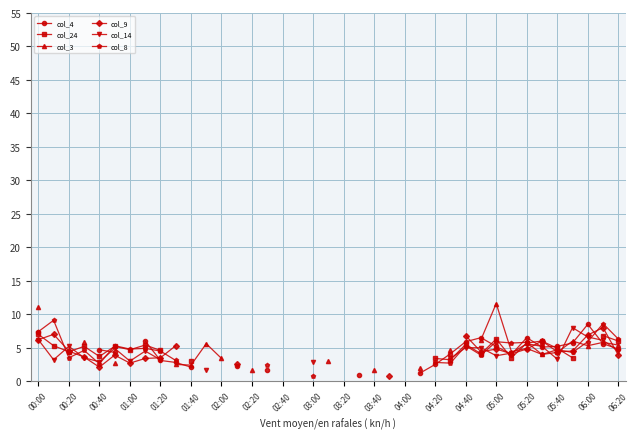

What is the difference between the maximum and minimum values in the col_24 series?

4.0